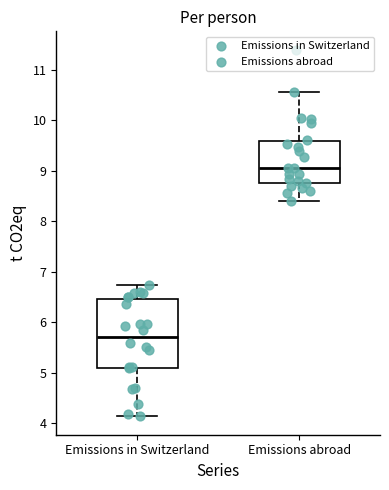

Where does the lower whisker of the box for Emissions abroad end on the y-axis? The values are not printed on the chart, so give them approximately, as read against the axis.

8.4